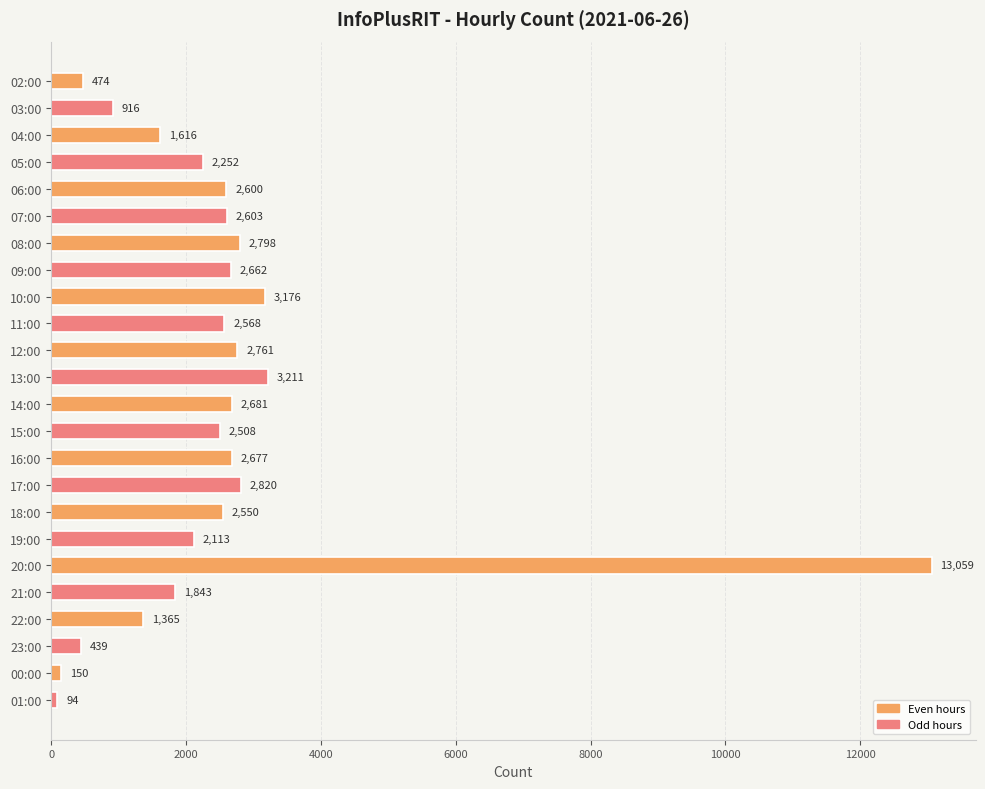

Reading bottom to top, extract all data points from this chart.

94	150	439	1365	1843	13059	2113	2550	2820	2677	2508	2681	3211	2761	2568	3176	2662	2798	2603	2600	2252	1616	916	474